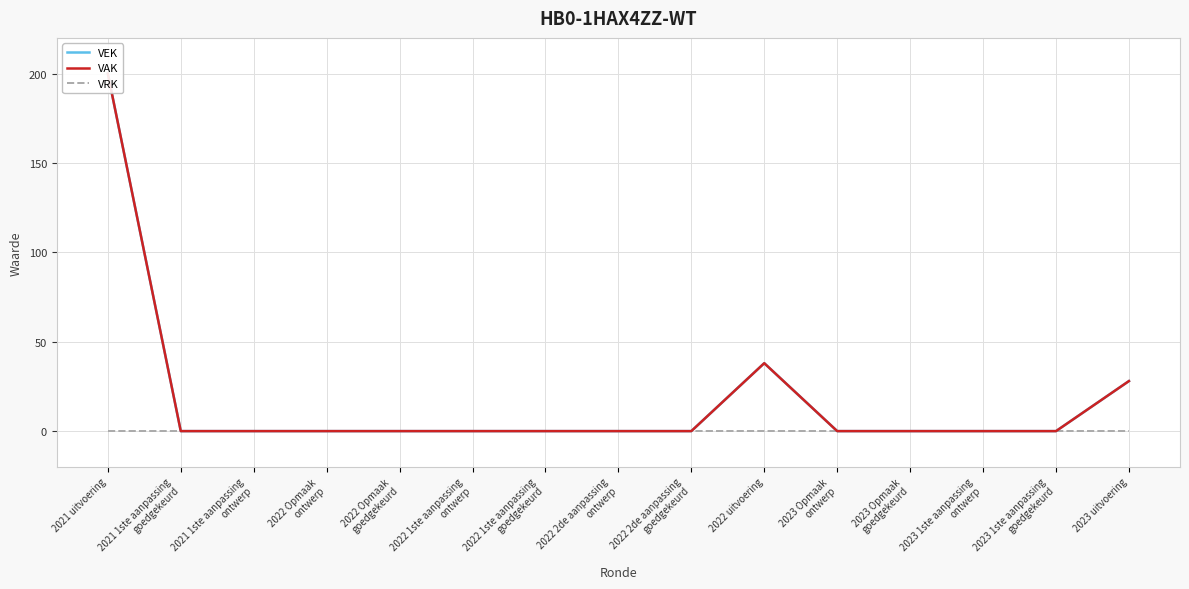

Reading left to right, extract all data points from this chart.

VEK: 2021 uitvoering=200	2021 1ste aanpassing
goedgekeurd=0	2021 1ste aanpassing
ontwerp=0	2022 Opmaak
ontwerp=0	2022 Opmaak
goedgekeurd=0	2022 1ste aanpassing
ontwerp=0	2022 1ste aanpassing
goedgekeurd=0	2022 2de aanpassing
ontwerp=0	2022 2de aanpassing
goedgekeurd=0	2022 uitvoering=38	2023 Opmaak
ontwerp=0	2023 Opmaak
goedgekeurd=0	2023 1ste aanpassing
ontwerp=0	2023 1ste aanpassing
goedgekeurd=0	2023 uitvoering=28
VAK: 2021 uitvoering=200	2021 1ste aanpassing
goedgekeurd=0	2021 1ste aanpassing
ontwerp=0	2022 Opmaak
ontwerp=0	2022 Opmaak
goedgekeurd=0	2022 1ste aanpassing
ontwerp=0	2022 1ste aanpassing
goedgekeurd=0	2022 2de aanpassing
ontwerp=0	2022 2de aanpassing
goedgekeurd=0	2022 uitvoering=38	2023 Opmaak
ontwerp=0	2023 Opmaak
goedgekeurd=0	2023 1ste aanpassing
ontwerp=0	2023 1ste aanpassing
goedgekeurd=0	2023 uitvoering=28
VRK: 2021 uitvoering=0	2021 1ste aanpassing
goedgekeurd=0	2021 1ste aanpassing
ontwerp=0	2022 Opmaak
ontwerp=0	2022 Opmaak
goedgekeurd=0	2022 1ste aanpassing
ontwerp=0	2022 1ste aanpassing
goedgekeurd=0	2022 2de aanpassing
ontwerp=0	2022 2de aanpassing
goedgekeurd=0	2022 uitvoering=0	2023 Opmaak
ontwerp=0	2023 Opmaak
goedgekeurd=0	2023 1ste aanpassing
ontwerp=0	2023 1ste aanpassing
goedgekeurd=0	2023 uitvoering=0